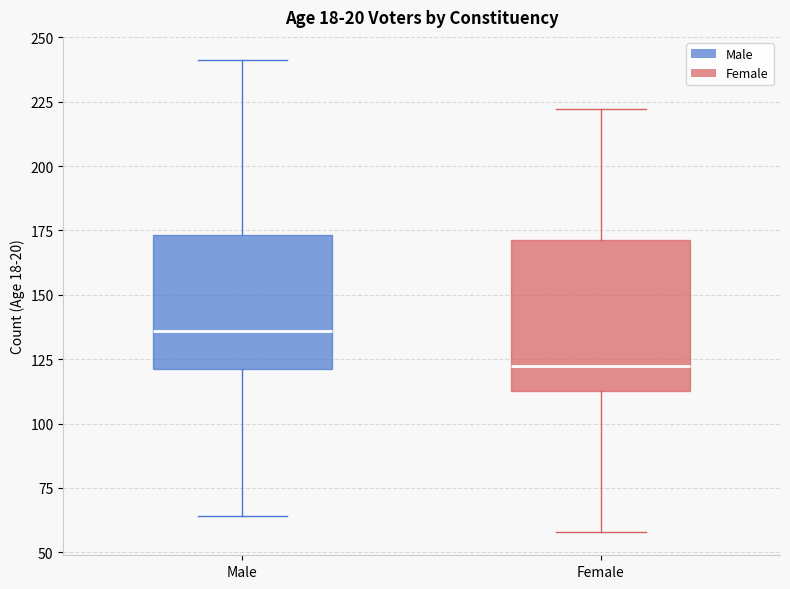

Reading left to right, transcribe this box plot: for each box, give where its median line is, the range the box spans, and where its two whiskers end, as read against the y-axis. The values are not printed on the chart, so give them approximately, as read against the axis.

Male: median 135, box 120 to 175, whiskers 65 to 240
Female: median 125, box 115 to 170, whiskers 60 to 220